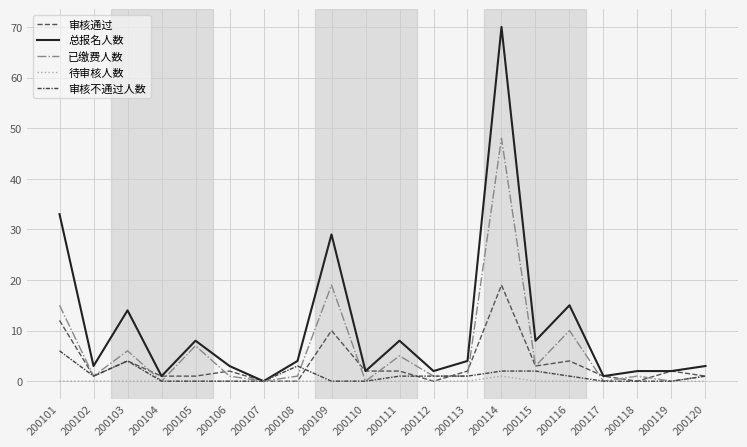

Rank the series at 200117 from lowest to highest value.

已缴费人数, 待审核人数, 审核不通过人数, 审核通过, 总报名人数